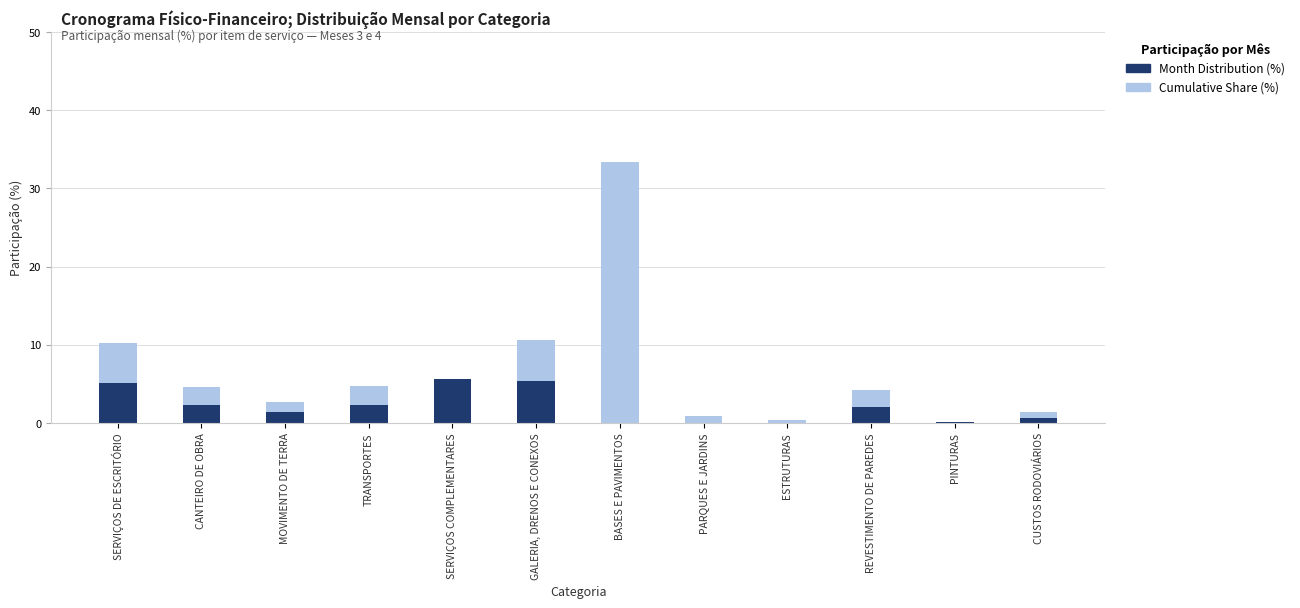

The Month Distribution (%) series shows 2.4 at TRANSPORTES. True or false?

True